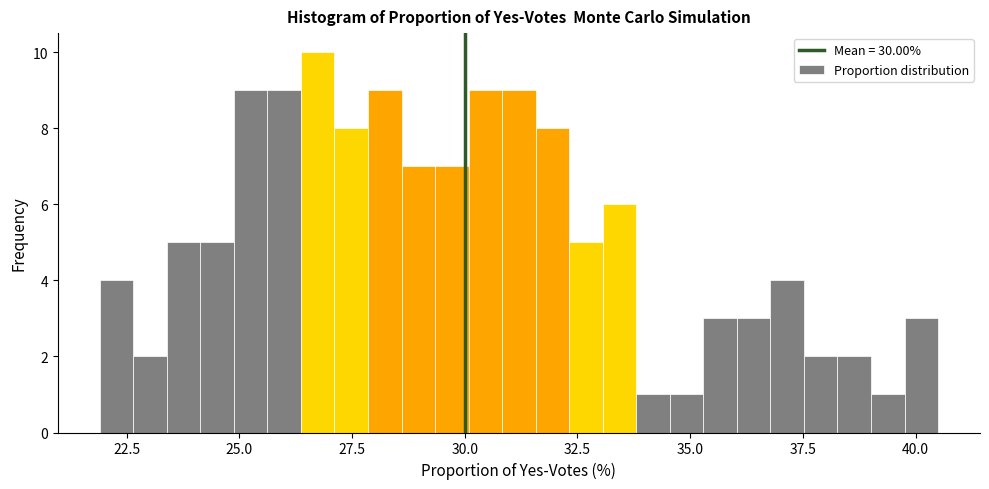

Read against the x-axis, roughly where is the centre of the tallest bar?

26.5